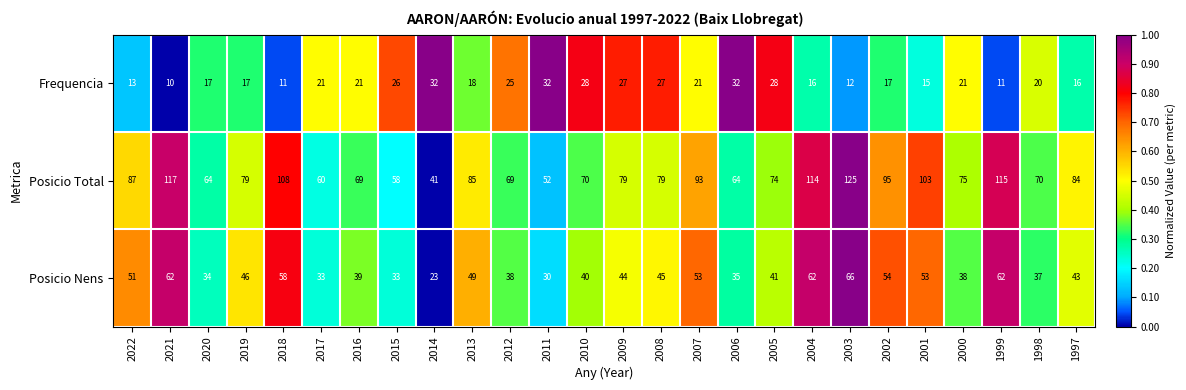

What is the minimum value for Posicio Nens?

23